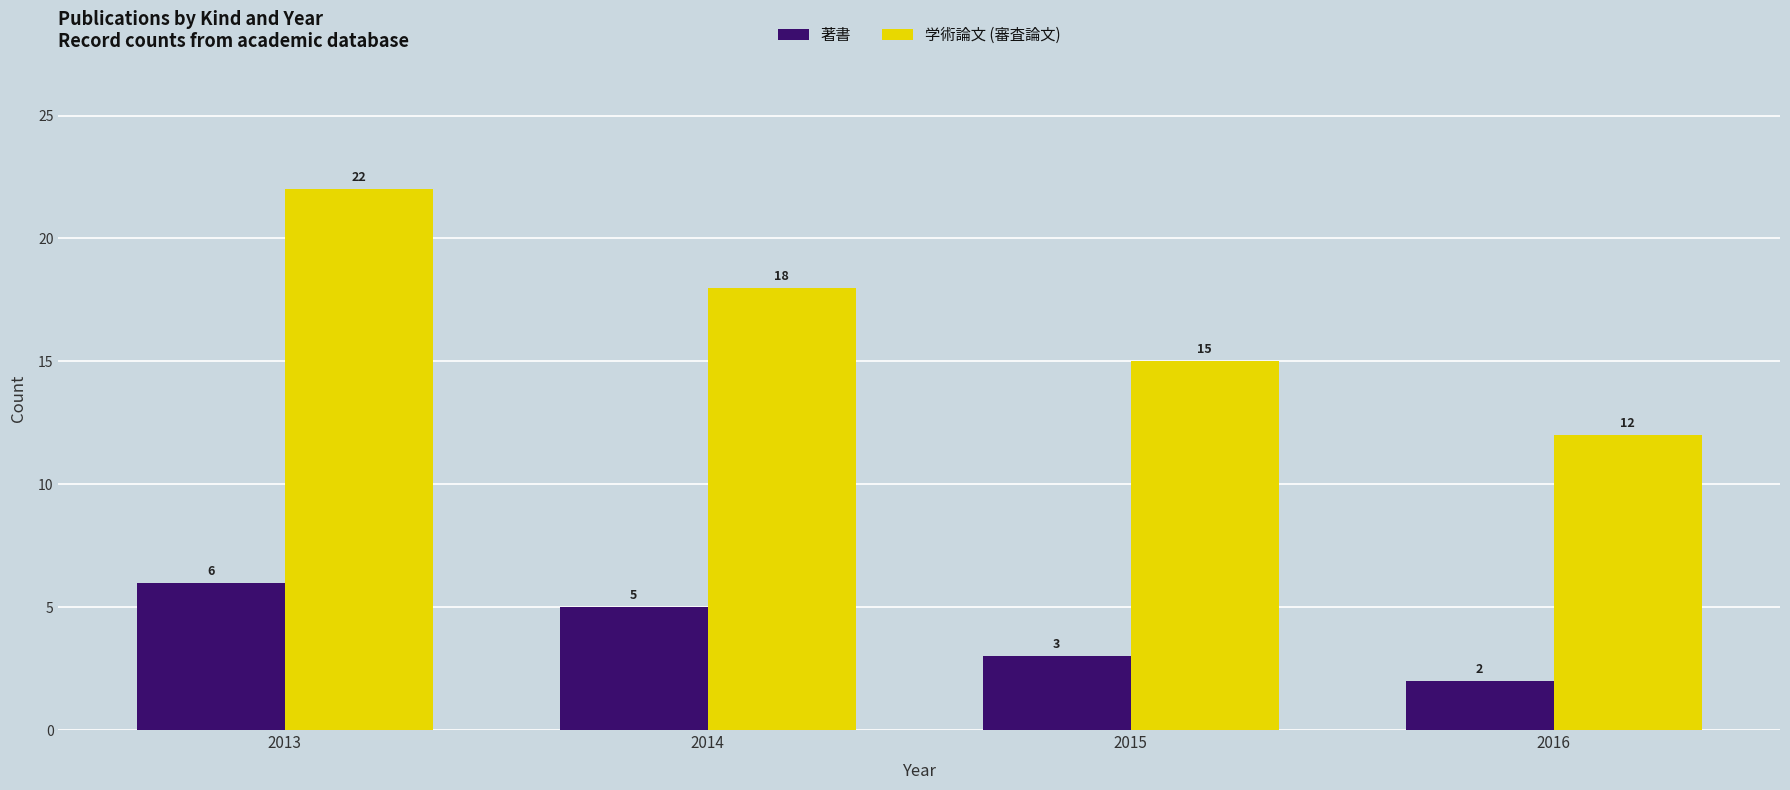

At how many categories does at least one series exceed 4?

4